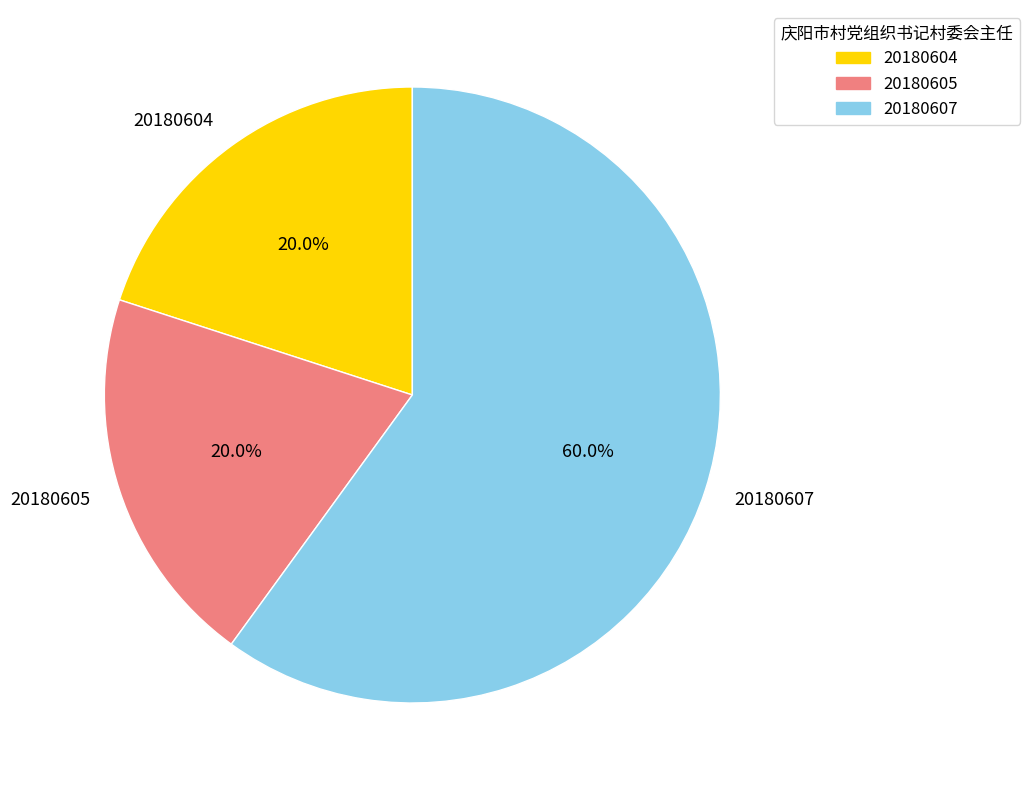

True or false: 20180604 accounts for 20% of the total.

True